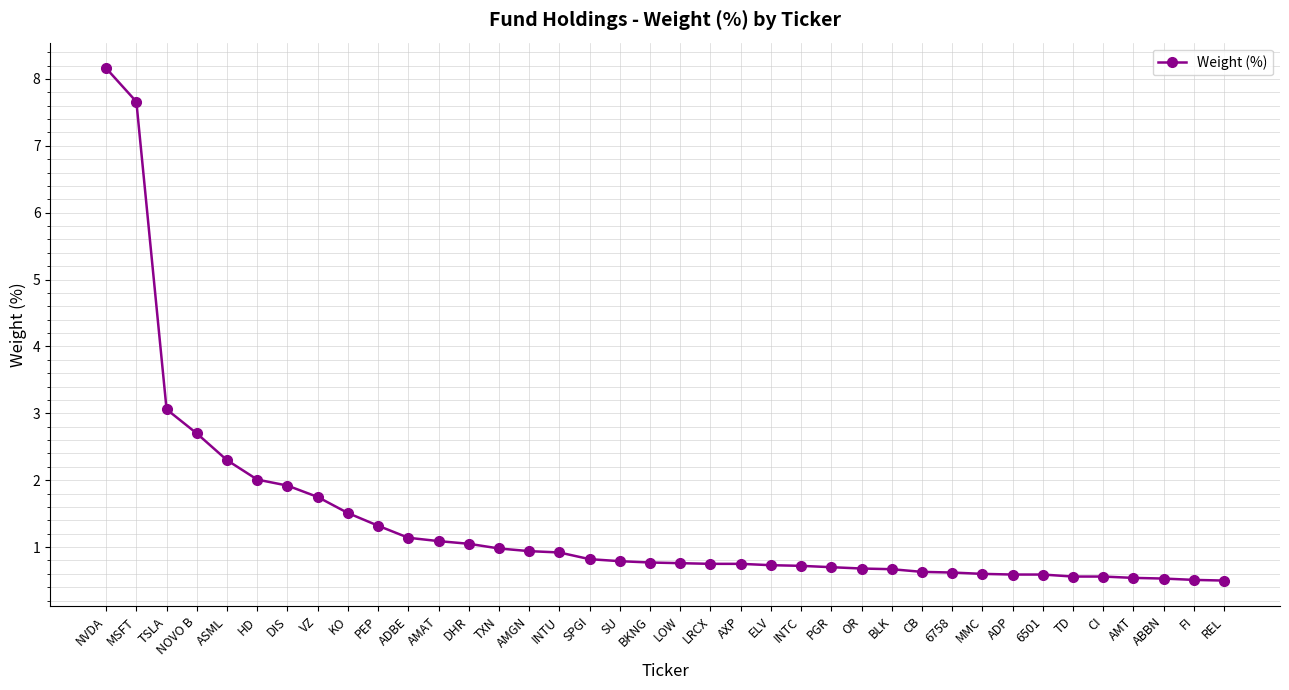

Approximately how many times larger is the value at 6758 compared to NVDA?

0.1